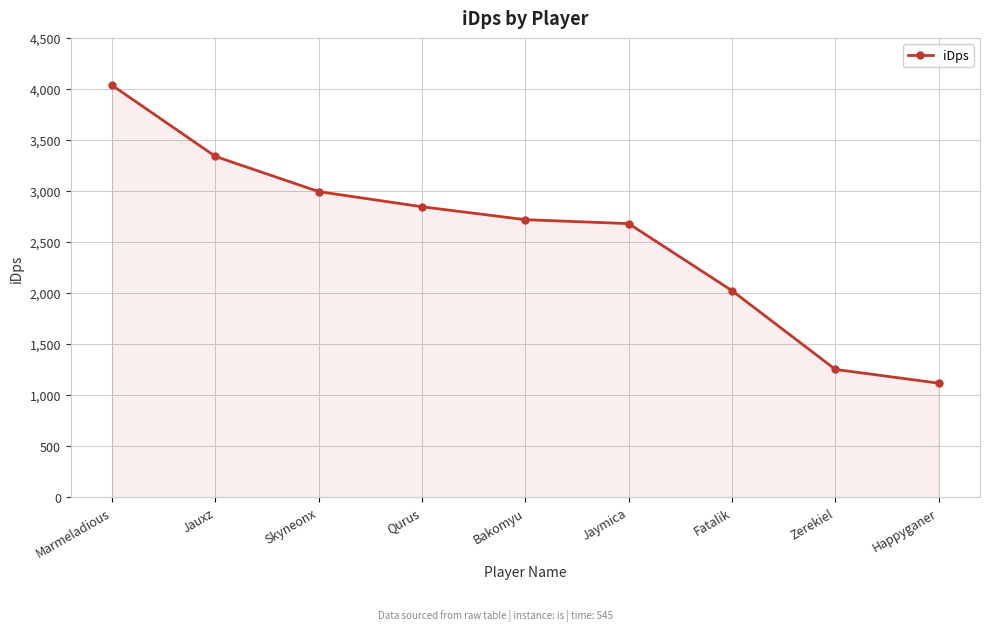

What is the maximum value shown in the chart?

4034.9